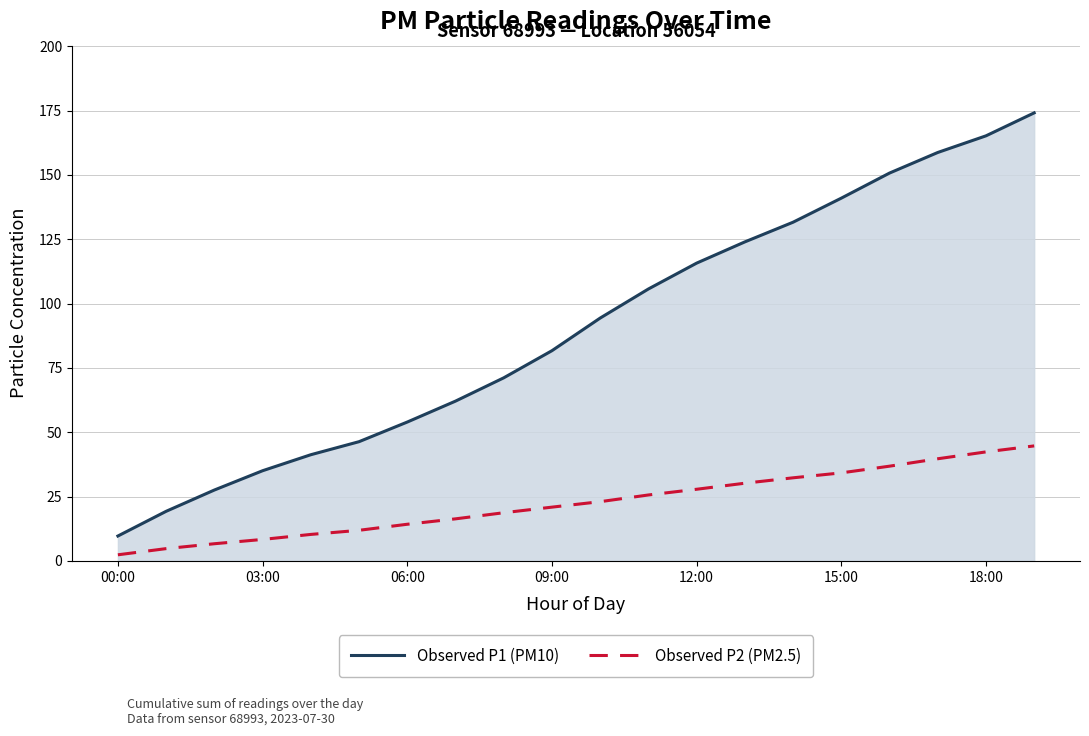

Does the chart display data point markers on the line(s)?

No